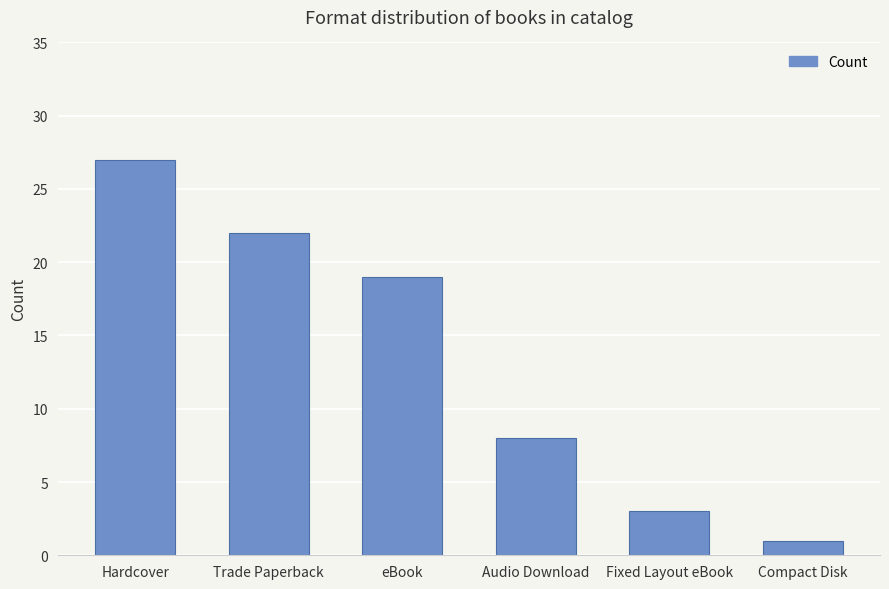

List the labels in order of value, smallest first.

Compact Disk, Fixed Layout eBook, Audio Download, eBook, Trade Paperback, Hardcover